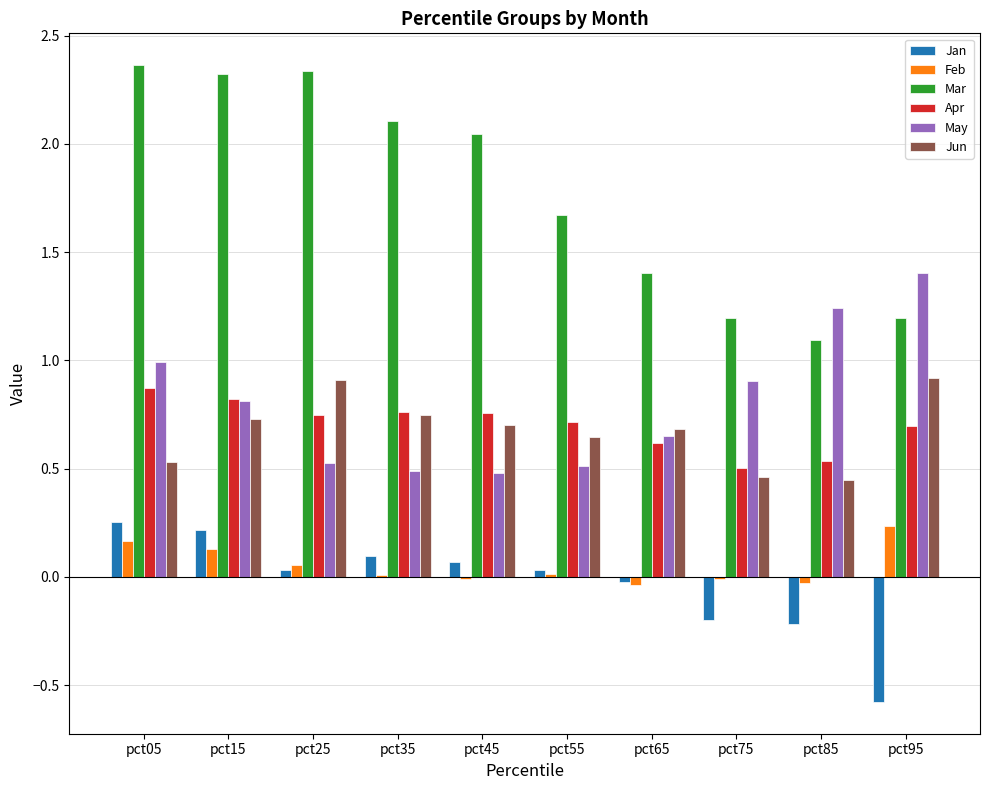

True or false: Mar has a value of 1.4 at pct85.

False